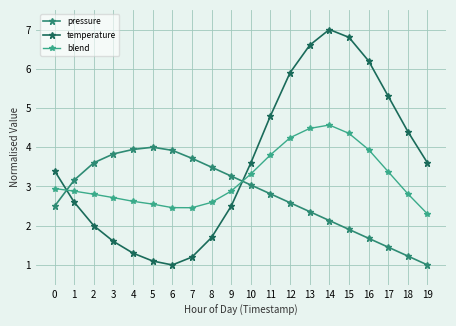

Rank the series by their maximum value, from highest to lowest.

temperature, blend, pressure